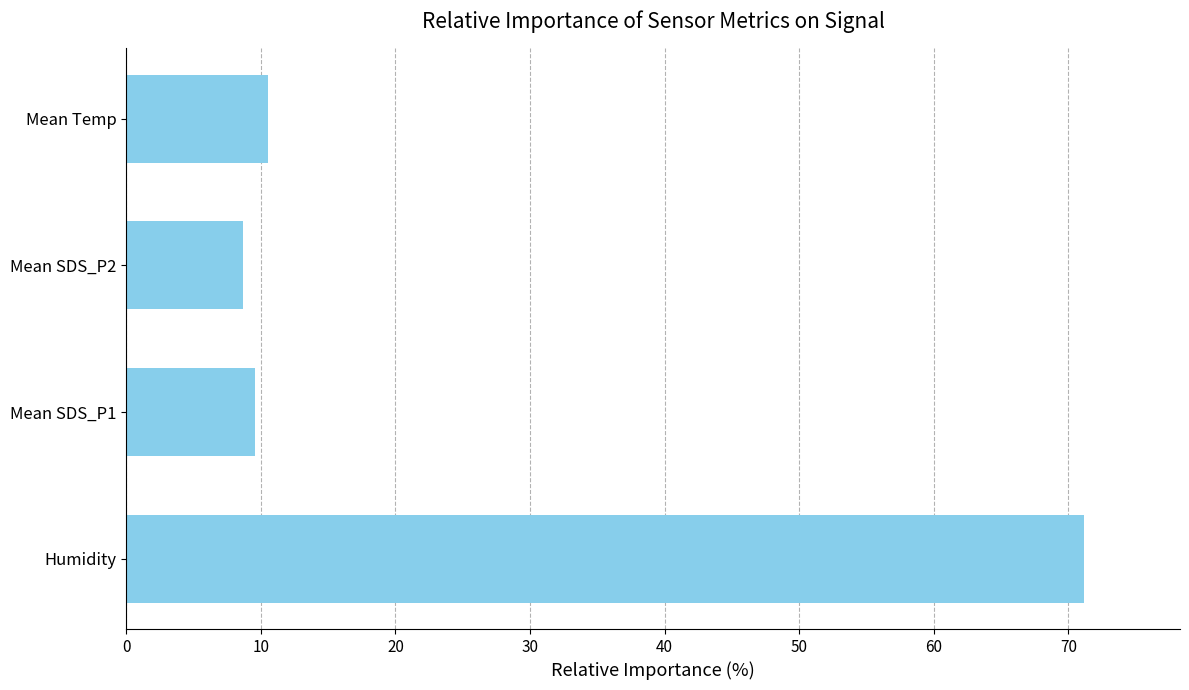

List the labels in order of value, smallest first.

Mean SDS_P2, Mean SDS_P1, Mean Temp, Humidity